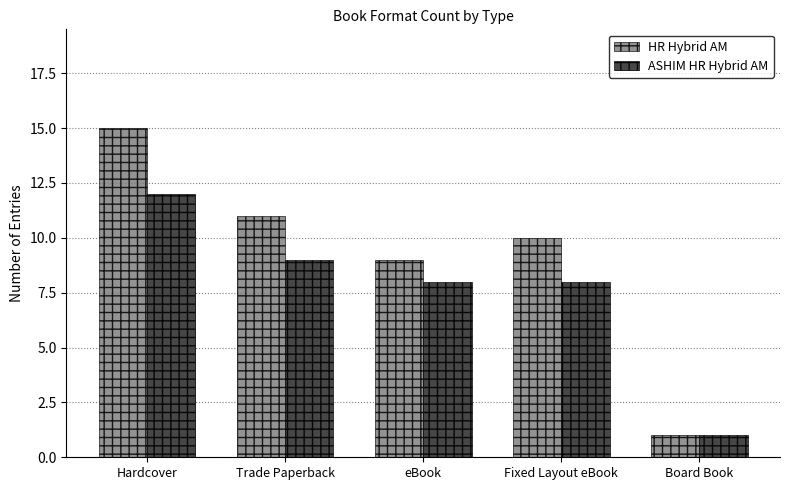

The value of HR Hybrid AM at Hardcover is 15. True or false?

True